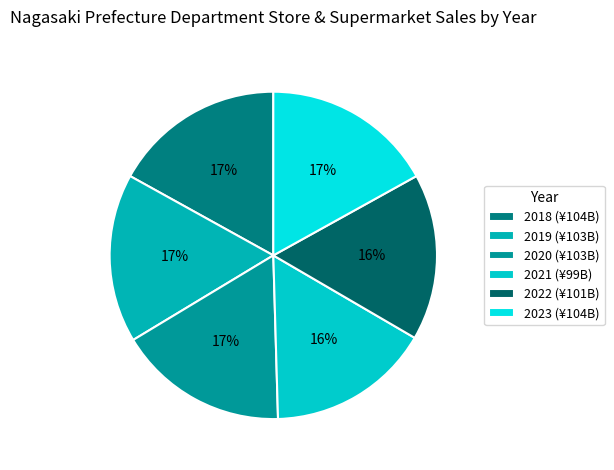

To the nearest percent, what percentage of the pie is 2023?

17%